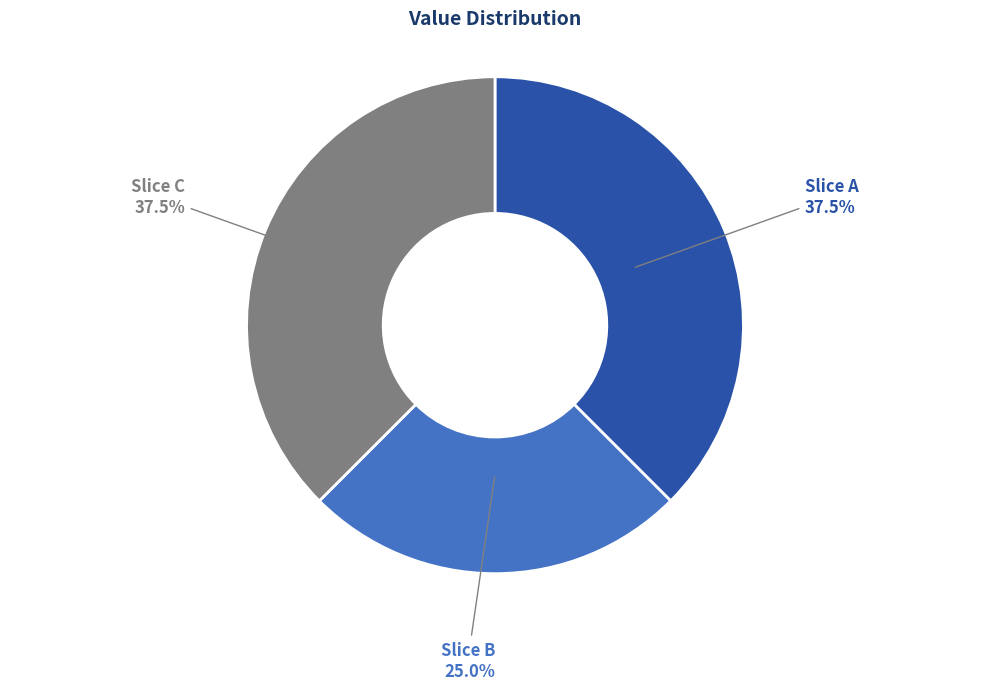

Which has a higher value, Slice B or Slice C?

Slice C